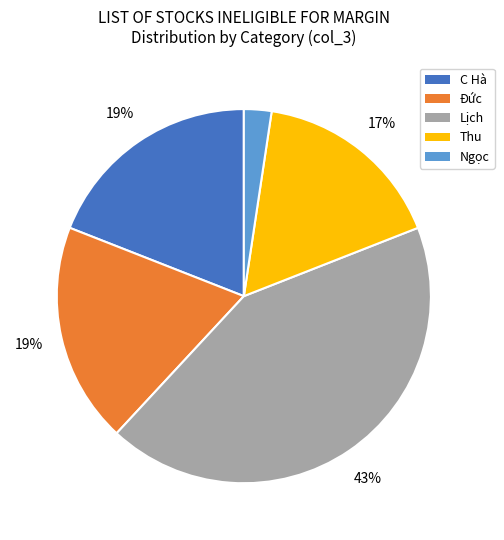

Does any single category account for the majority?

No